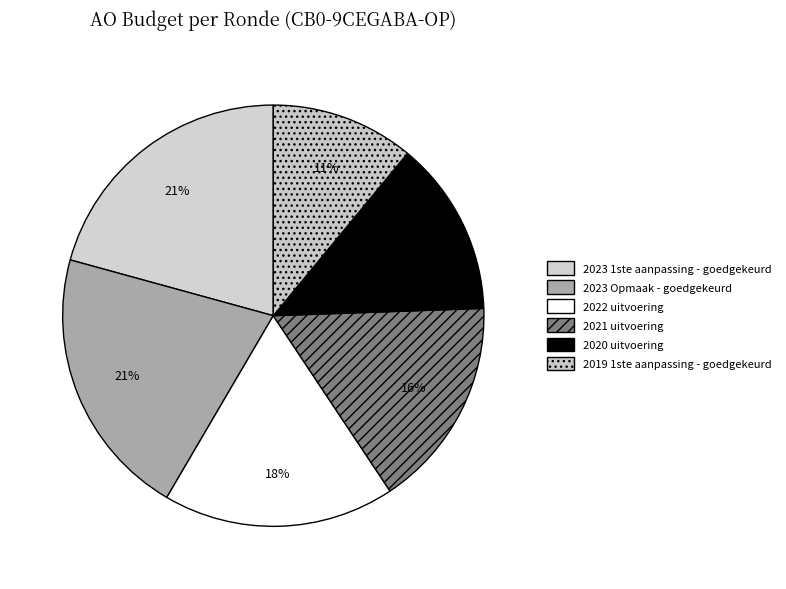

The 2022 uitvoering slice represents 31% of the pie. True or false?

False